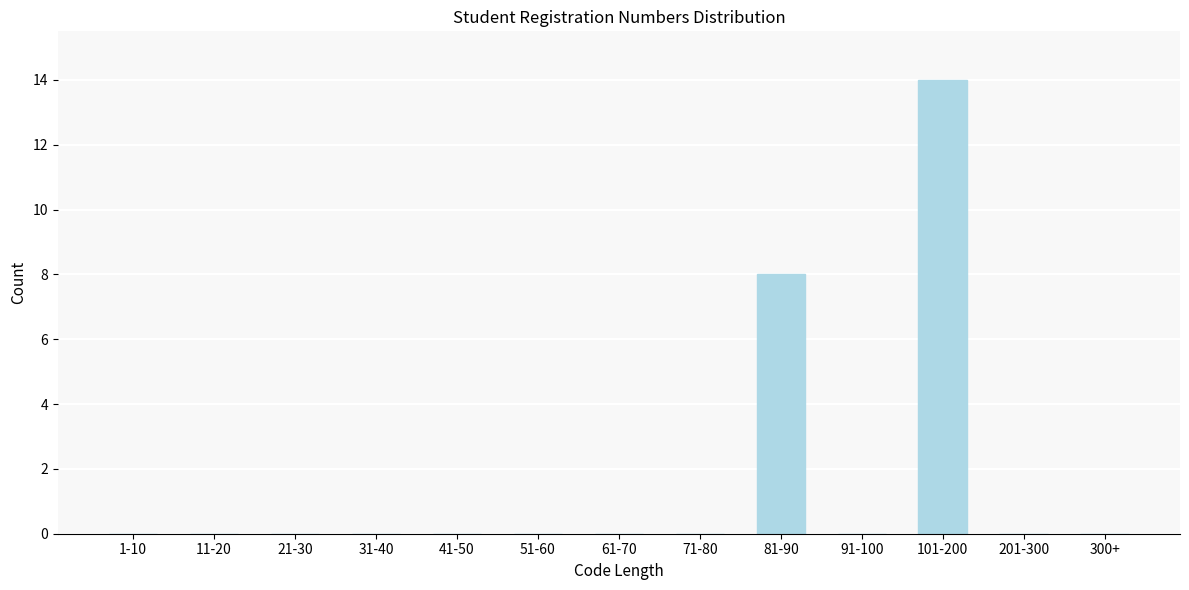

Reading right to left, list all the values displayed in this chart.

300+=0	201-300=0	101-200=14	91-100=0	81-90=8	71-80=0	61-70=0	51-60=0	41-50=0	31-40=0	21-30=0	11-20=0	1-10=0